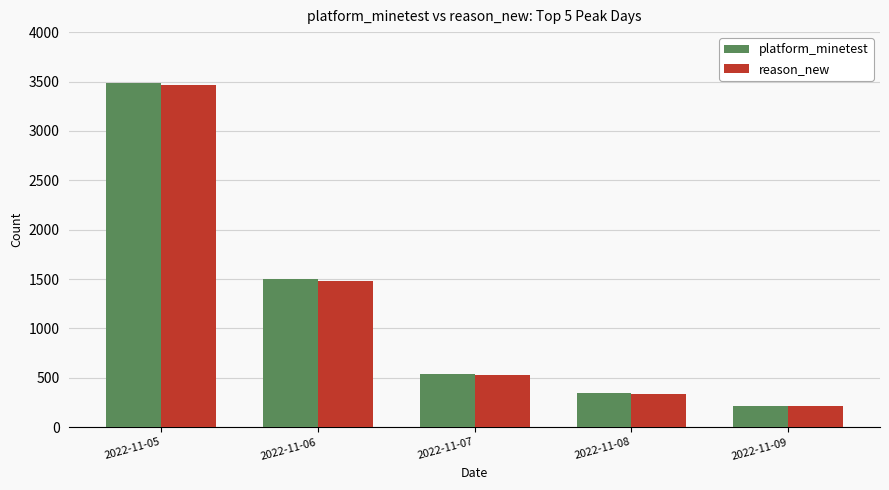

The reason_new series shows 2344 at 2022-11-06. True or false?

False